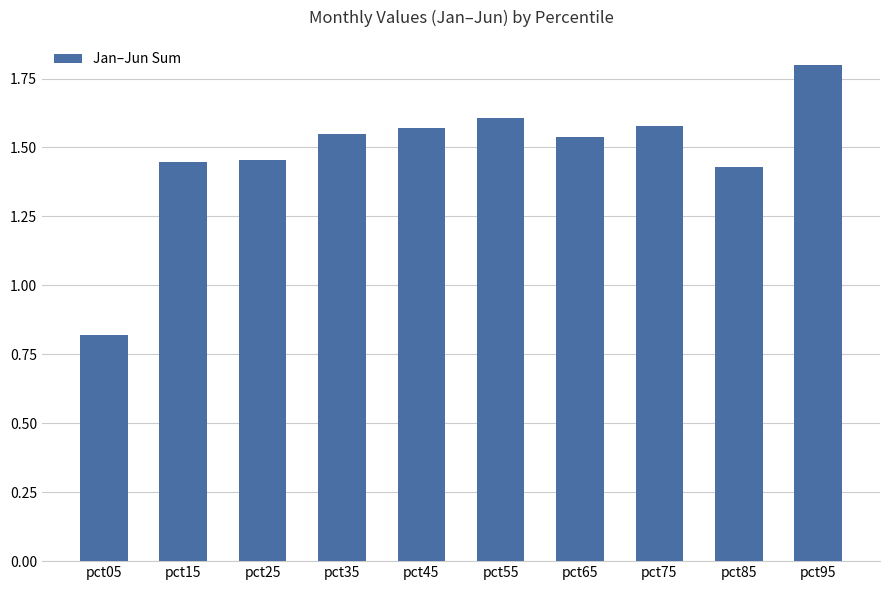

Count the number of values greater than 1.

9